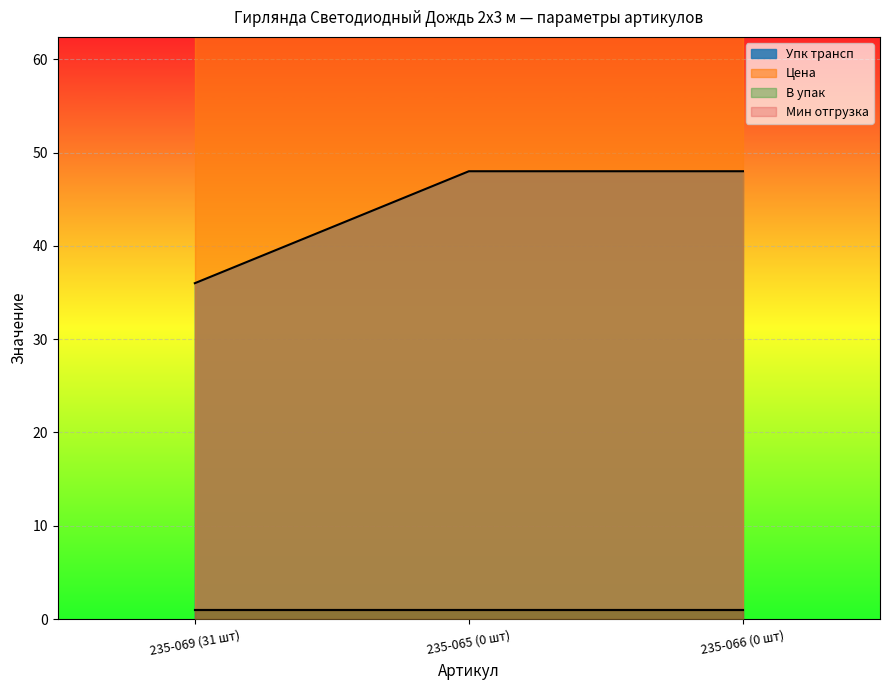

Reading right to left, extract all data points from this chart.

Упк трансп: 48.0	48.0	36.0
Цена: 1264.6	1264.6	1264.6
В упак: 1.0	1.0	1.0
Мин отгрузка: 1.0	1.0	1.0